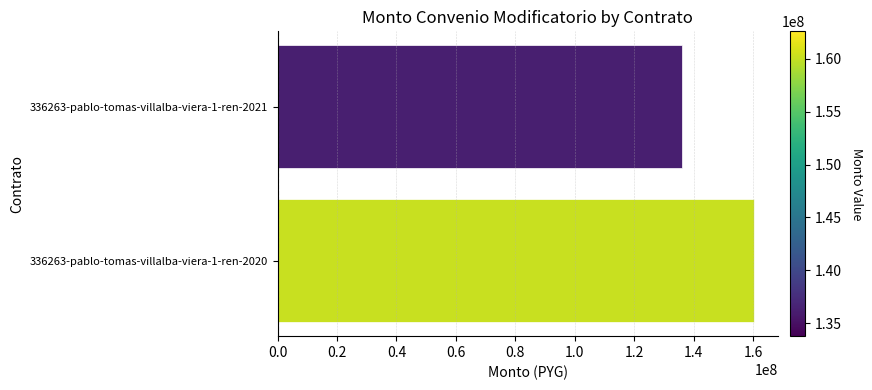

Read the value at 336263-pablo-tomas-villalba-viera-1-ren-2021.

136170000